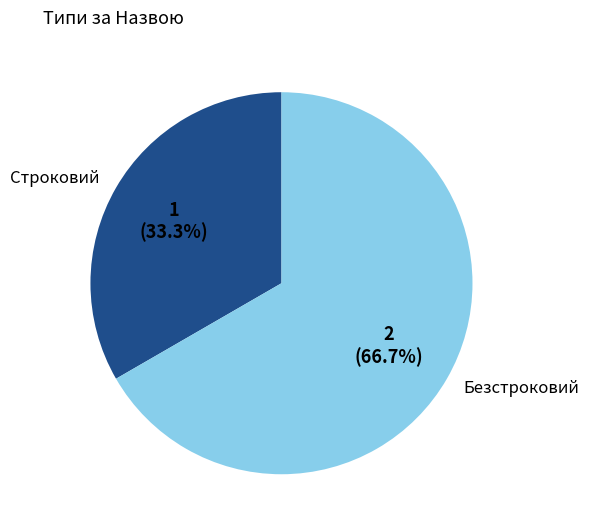

How many segments does this pie chart have?

2